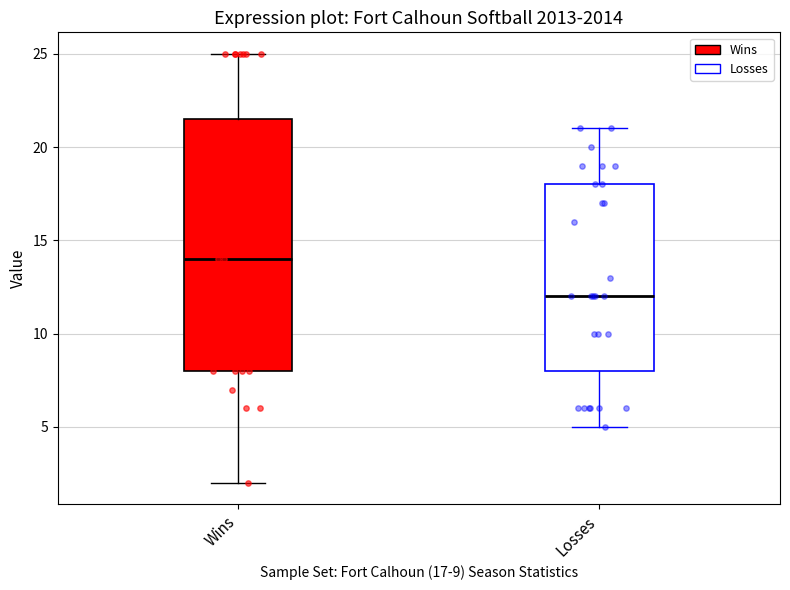

Which box has the lowest median line?

Losses